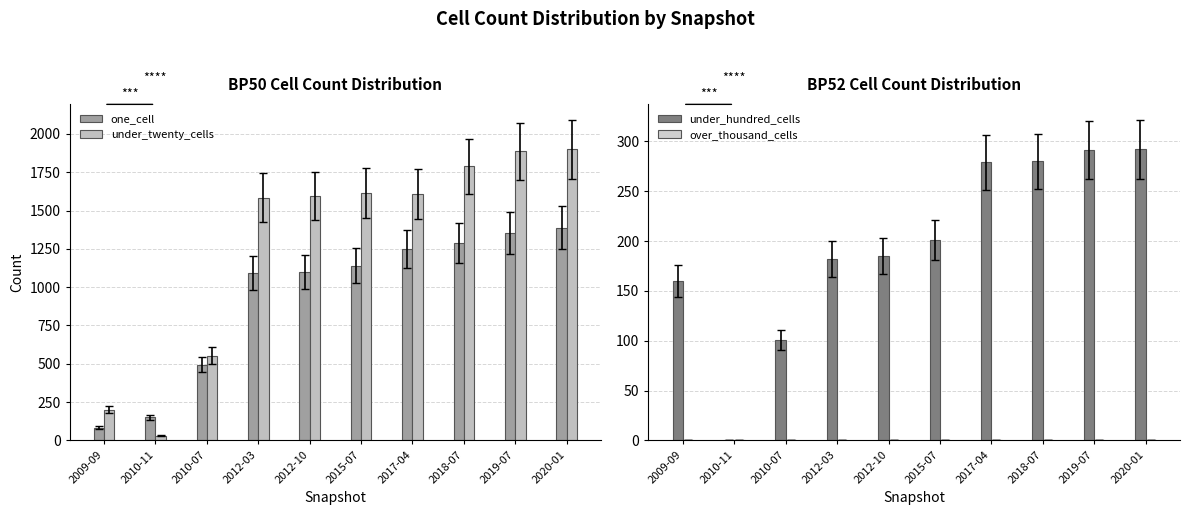

Reading left to right, extract all data points from this chart.

one_cell: 2009-09=83	2010-11=150	2010-07=493	2012-03=1092	2012-10=1100	2015-07=1141	2017-04=1247	2018-07=1288	2019-07=1353	2020-01=1389
under_twenty_cells: 2009-09=201	2010-11=29	2010-07=552	2012-03=1584	2012-10=1595	2015-07=1616	2017-04=1609	2018-07=1788	2019-07=1886	2020-01=1899
under_hundred_cells: 2009-09=160	2010-11=0	2010-07=101	2012-03=182	2012-10=185	2015-07=201	2017-04=279	2018-07=280	2019-07=291	2020-01=292
over_thousand_cells: 2009-09=0	2010-11=0	2010-07=0	2012-03=0	2012-10=0	2015-07=0	2017-04=0	2018-07=0	2019-07=0	2020-01=0